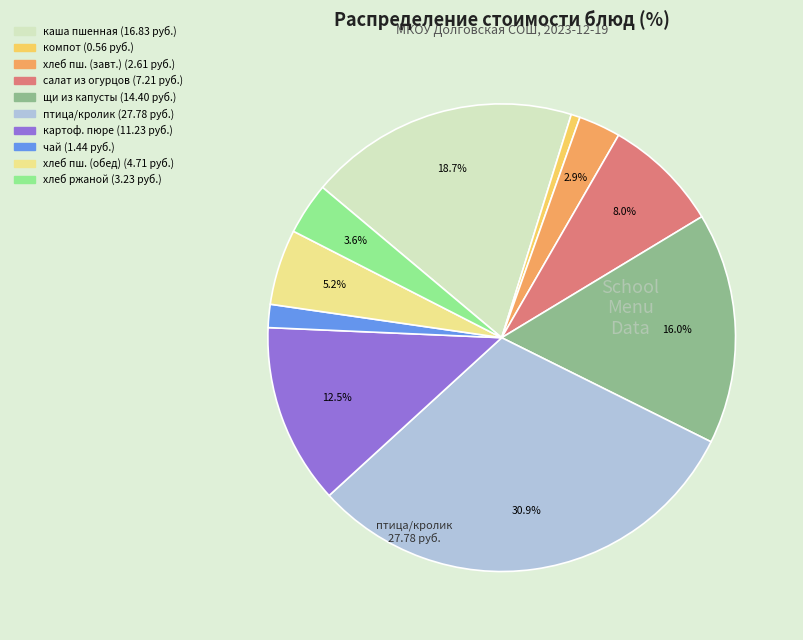

Does any single category account for the majority?

No